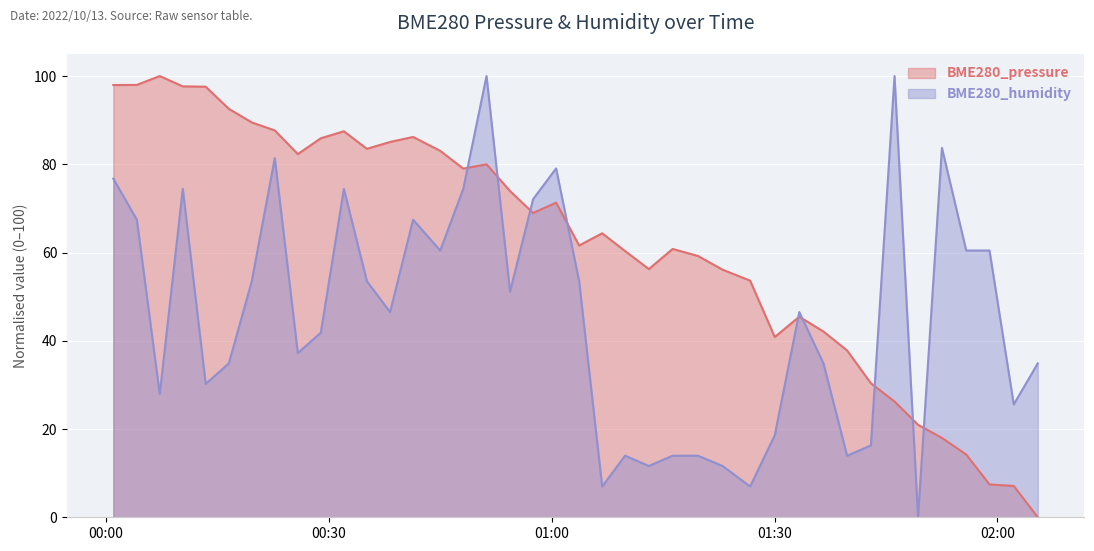

Where is the first local maximum for BME280_pressure?

2022/10/13 00:07:15